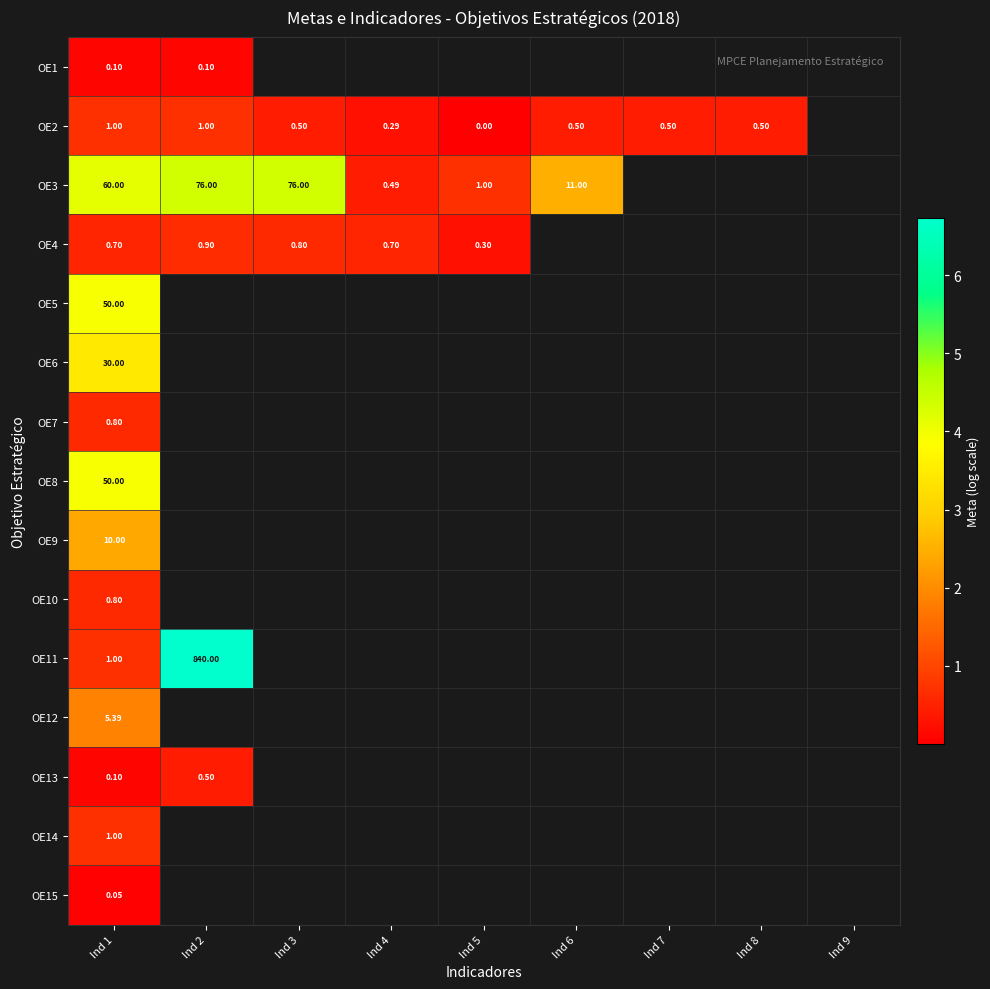

Between Ind 4 and Ind 6, which series saw the biggest shift?

OE3